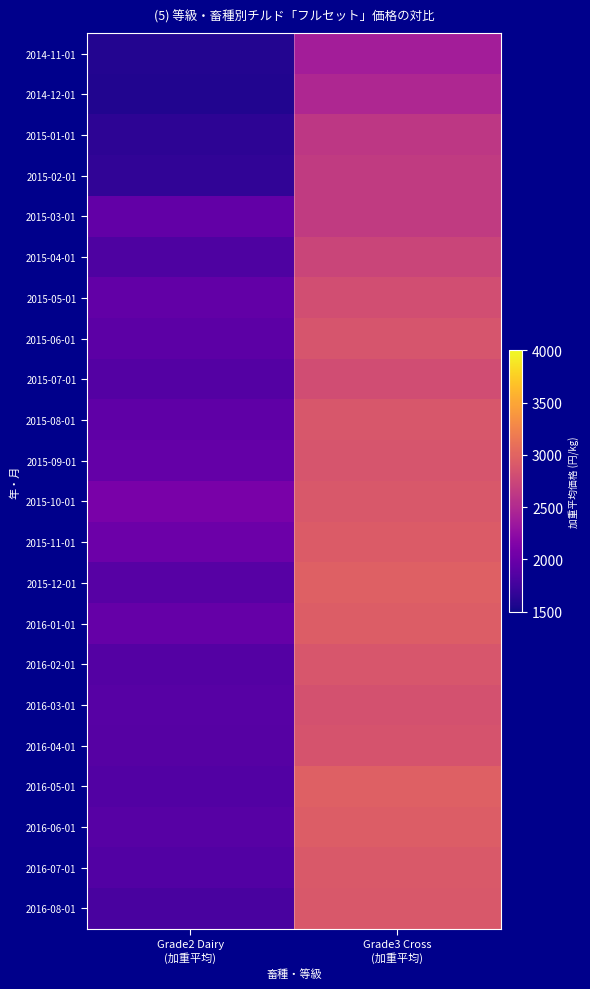

Count the number of categories in the chart.

2